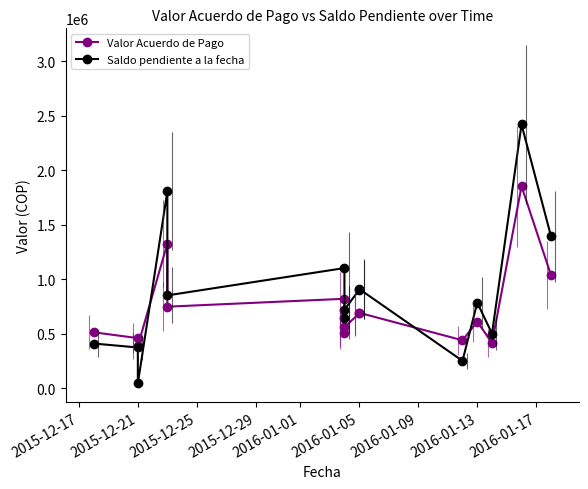

List the series in order of their peak value, lowest first.

Valor Acuerdo de Pago, Saldo pendiente a la fecha